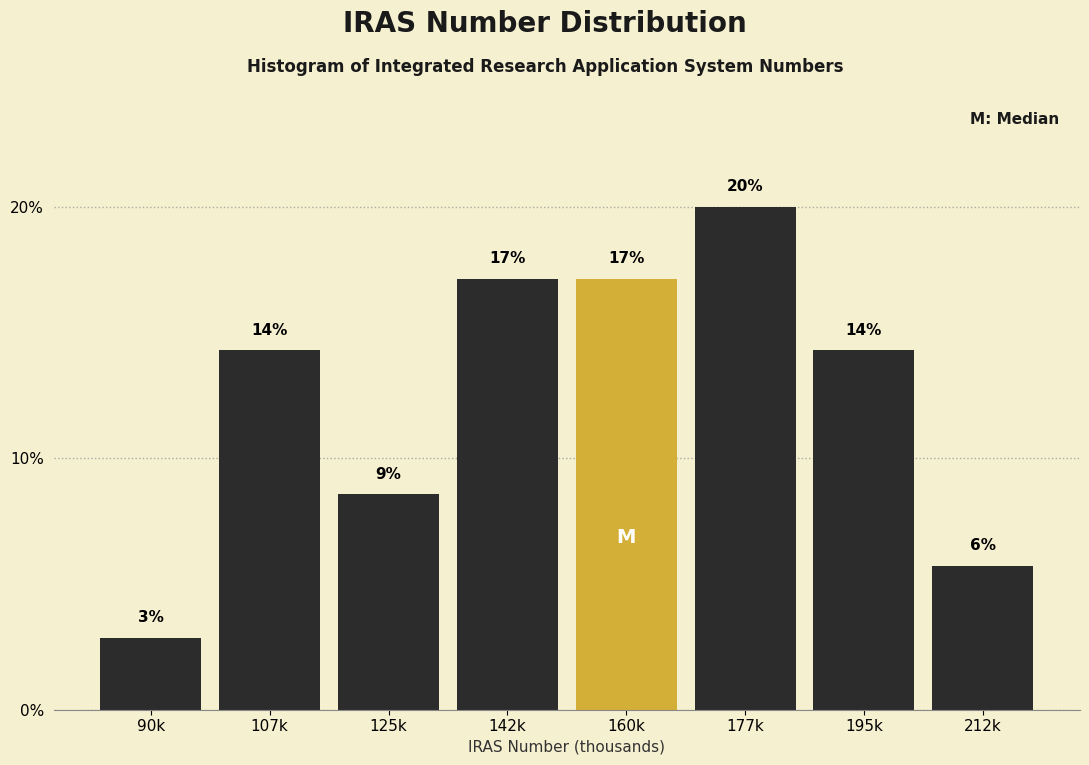

How many bars are there in total?

8